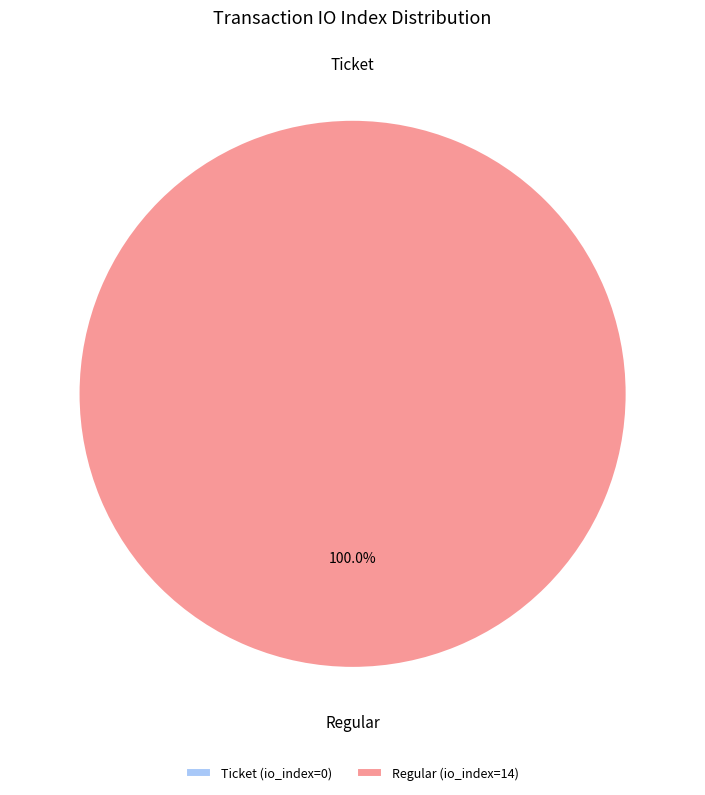

To the nearest percent, what is the average slice percentage?

50%